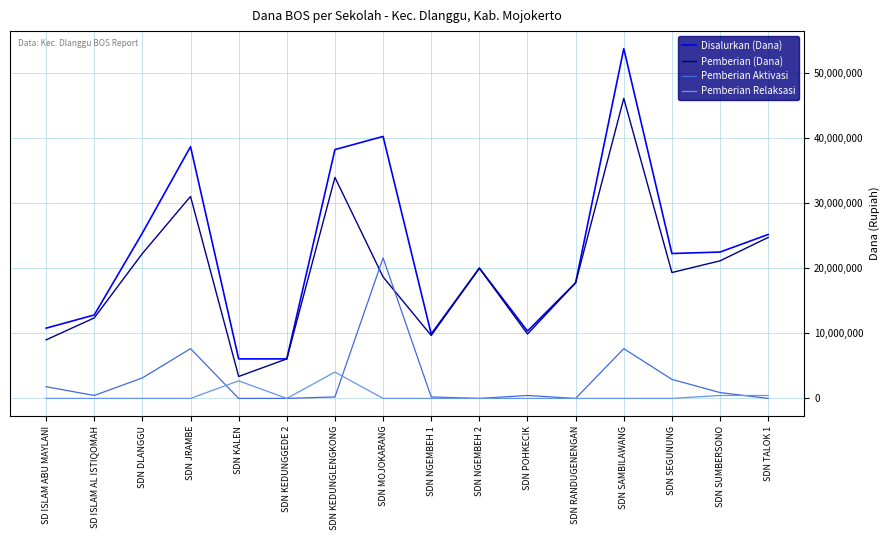

Read the Pemberian Aktivasi value at SDN SAMBILAWANG, to the nearest 100.

7650000